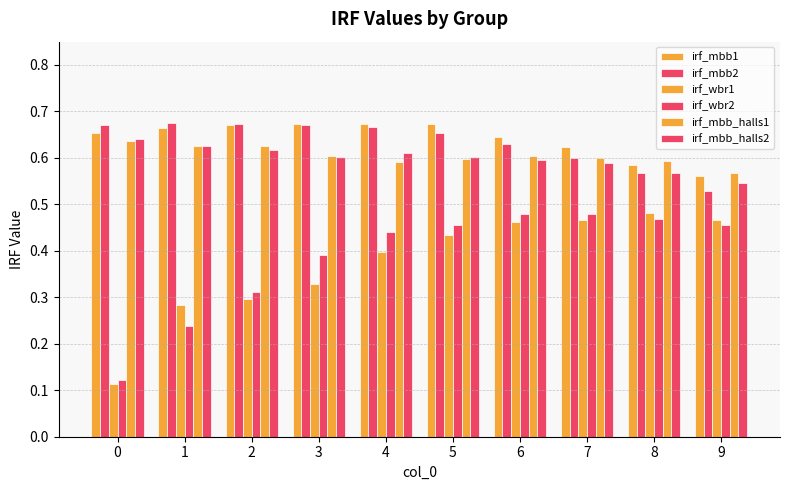

How many groups of bars are there?

10